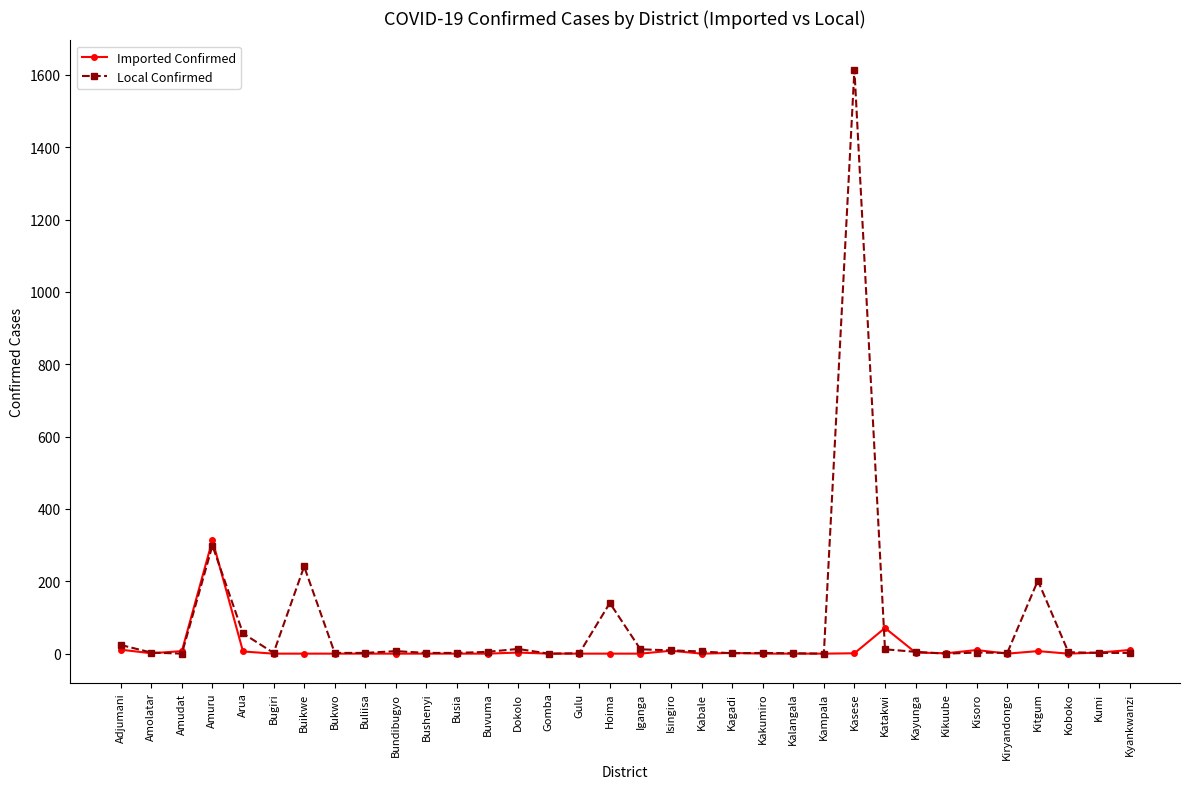

At how many categories does at least one series exceed 463?

1